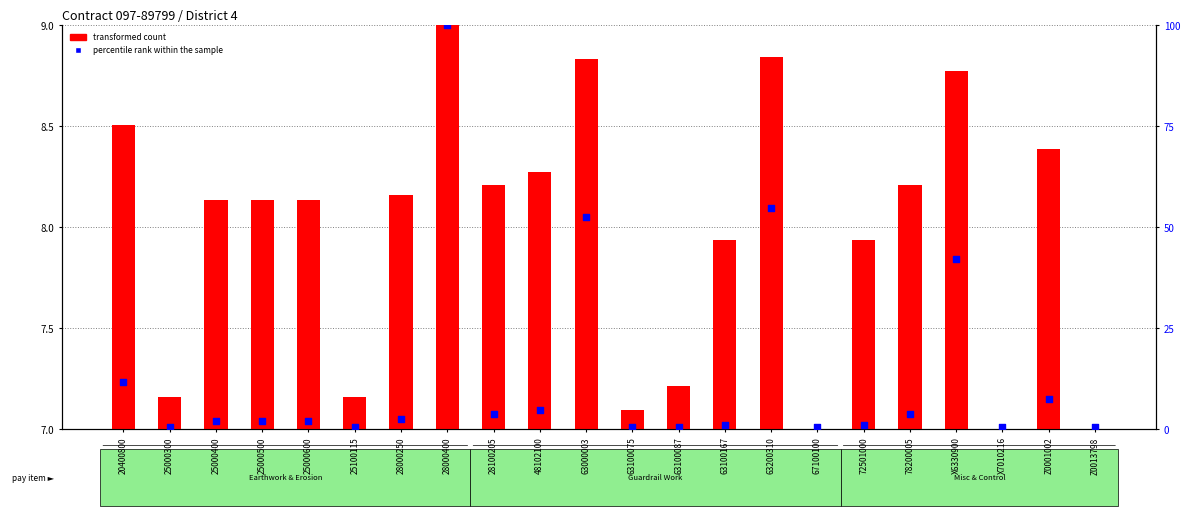

Which series contains the lowest Y value?

percentile rank within the sample